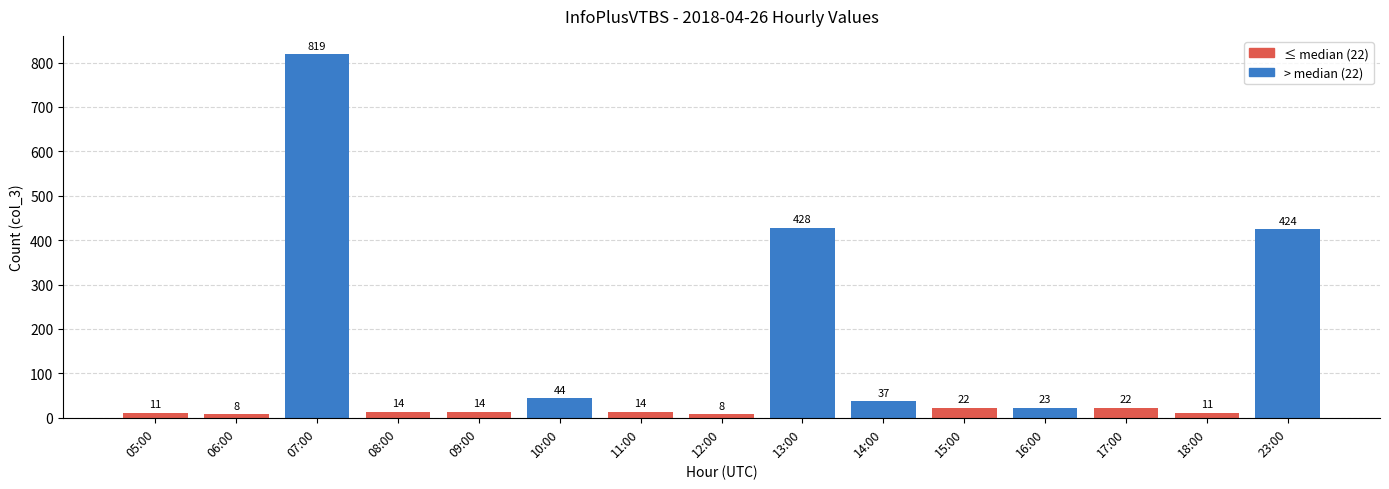

How many values are below 22?

7